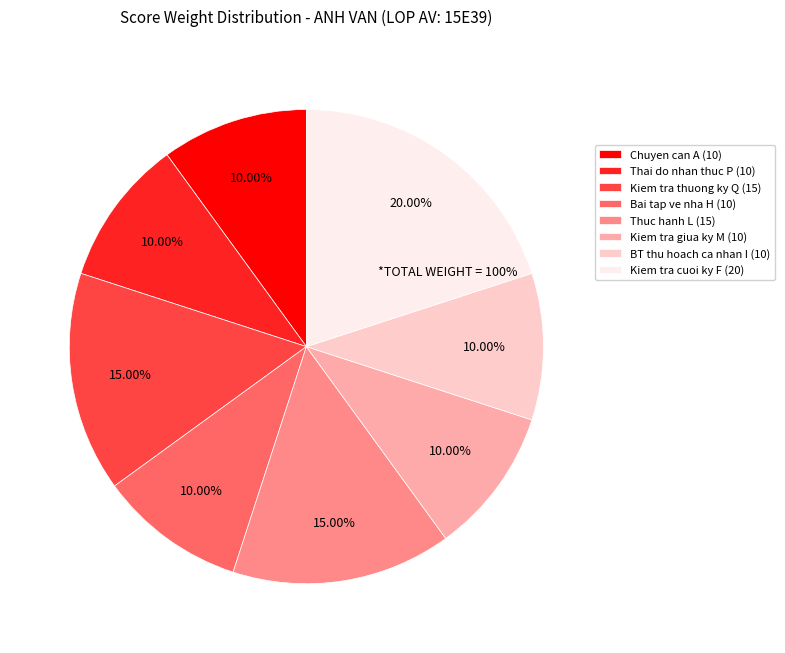

Does Kiem tra cuoi ky F (20) account for over 50% of the chart?

No